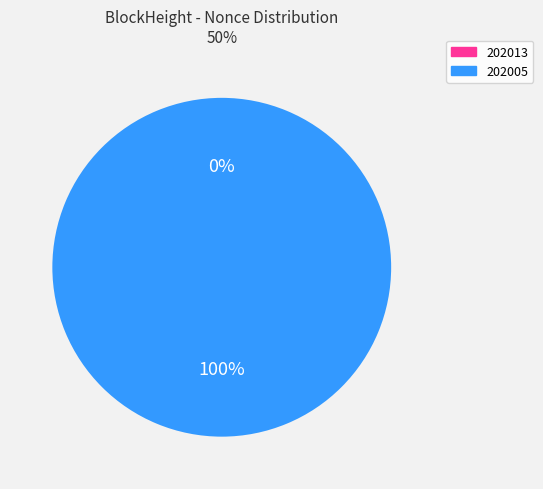

Is it true that 202005 is 100% of the pie?

True